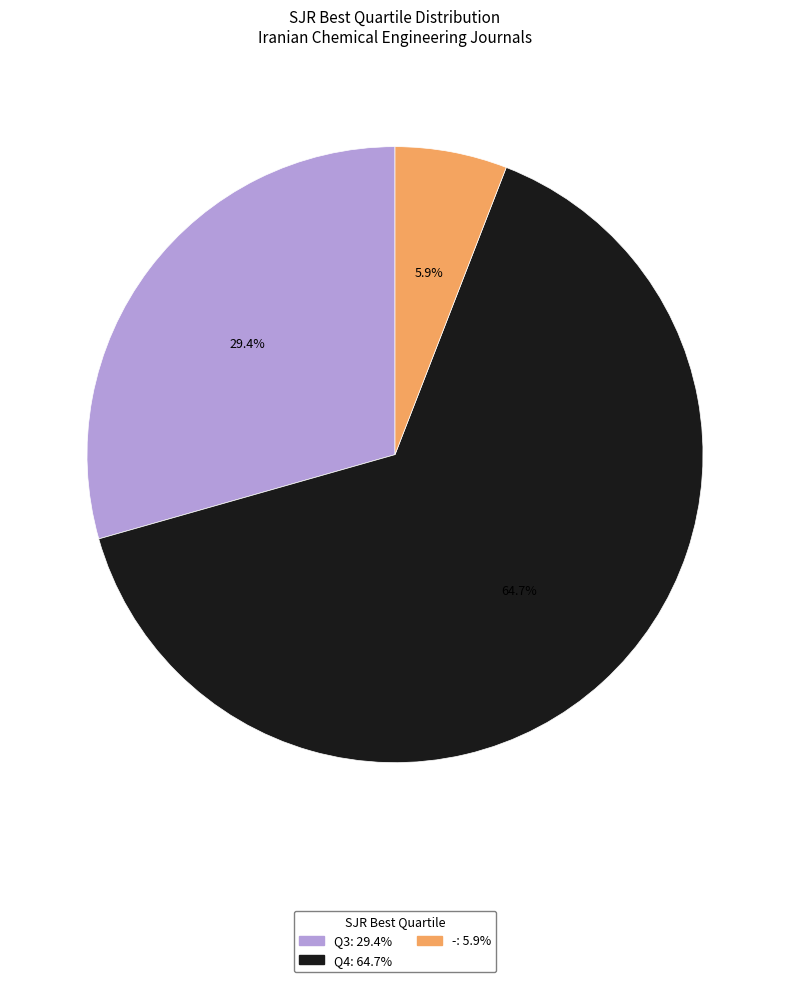

What percentage do - and Q4 together represent?

70.6%